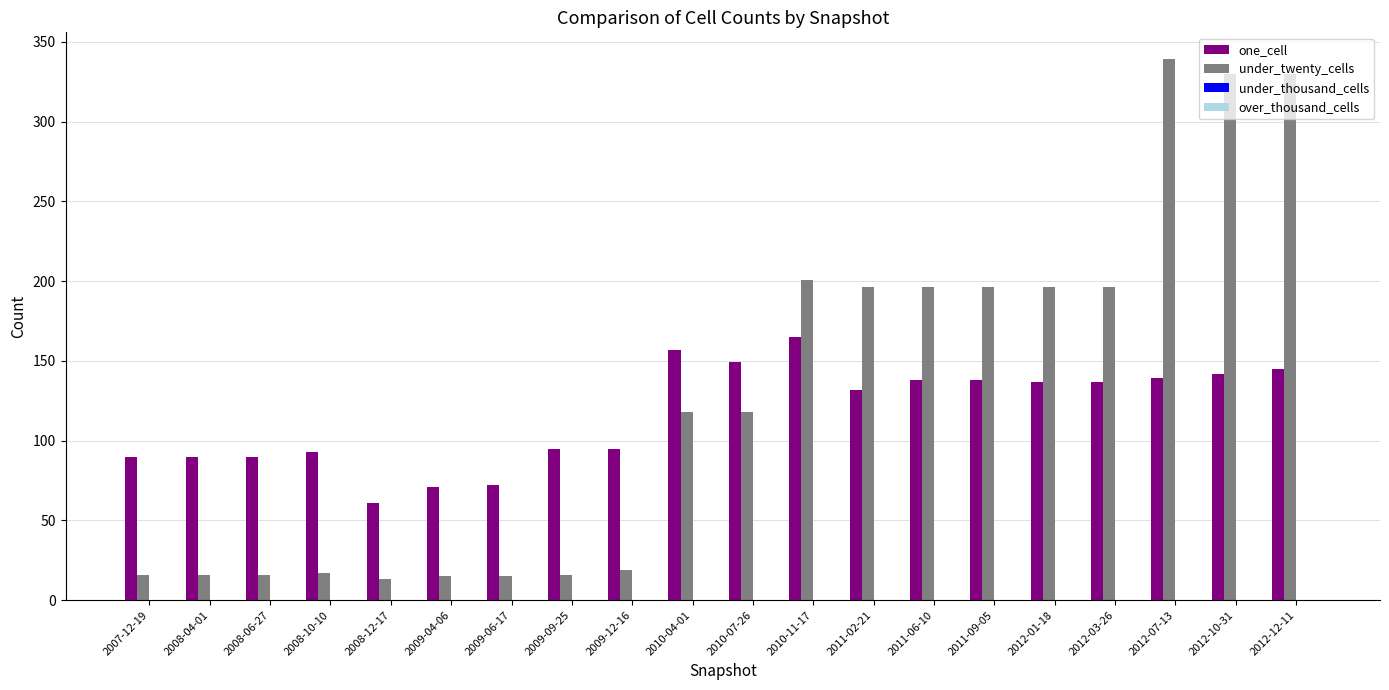

Which series has the widest spread of values?

under_twenty_cells